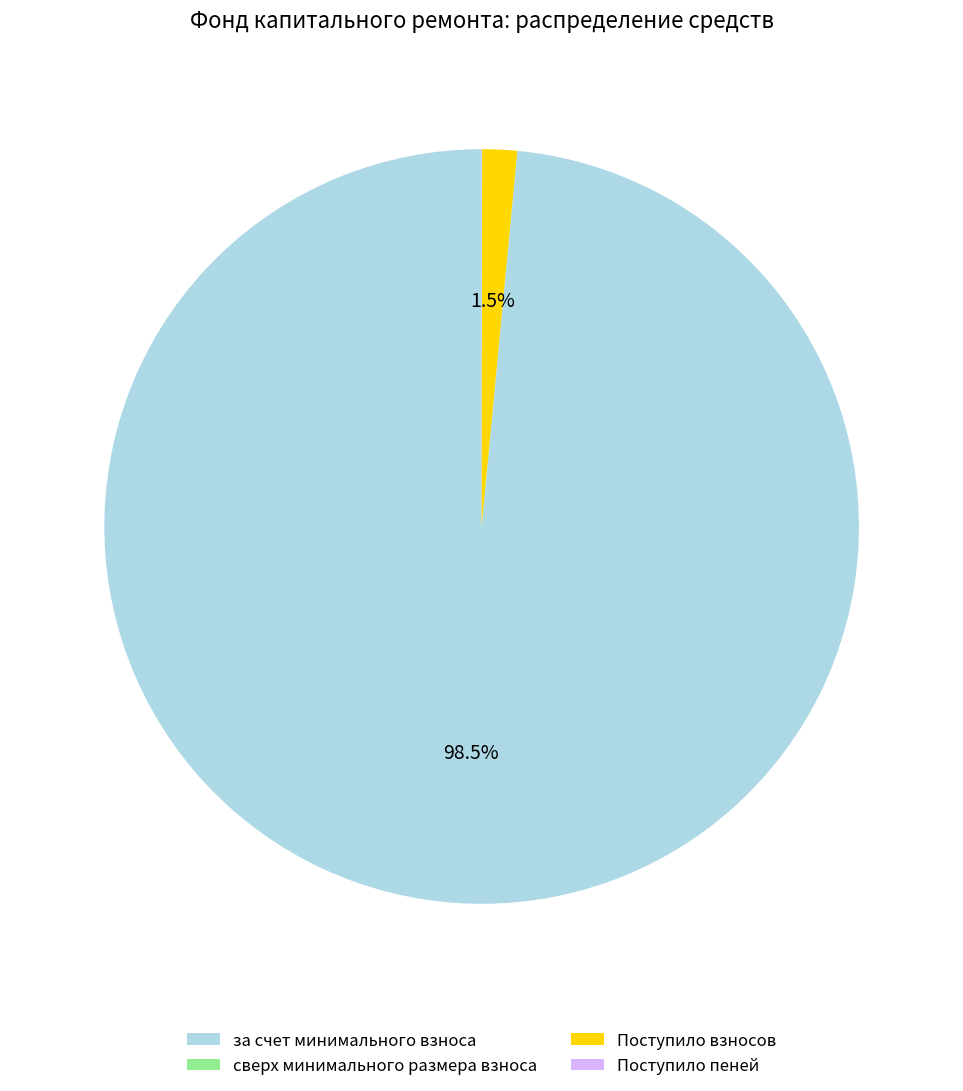

Which category has the biggest portion of the pie?

за счет минимального взноса